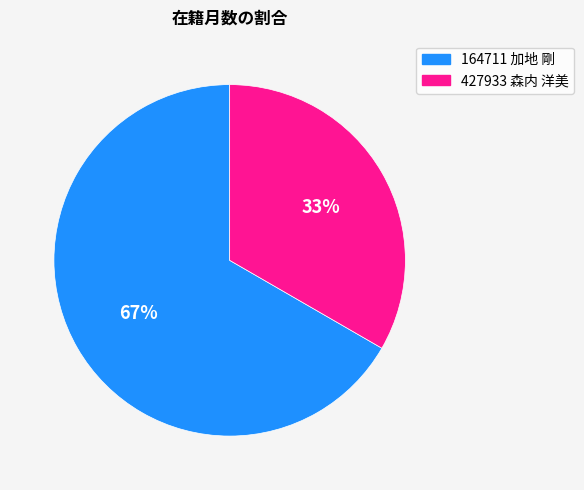

Which slice is the smallest?

427933 森内 洋美